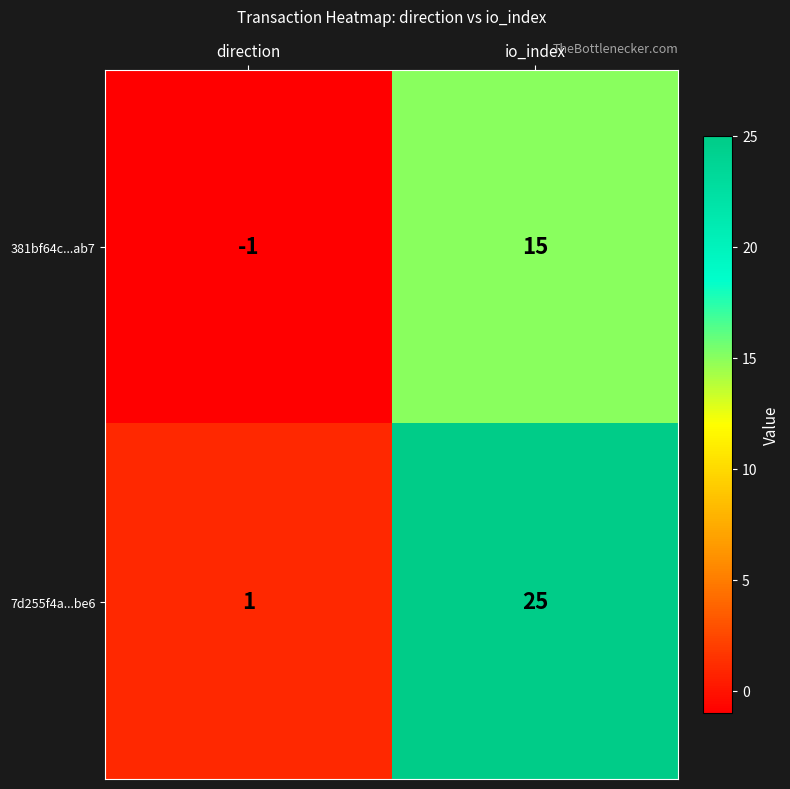

Reading left to right, transcribe all the data shown in this chart.

381bf64c...ab7: direction=-1	io_index=15
7d255f4a...be6: direction=1	io_index=25